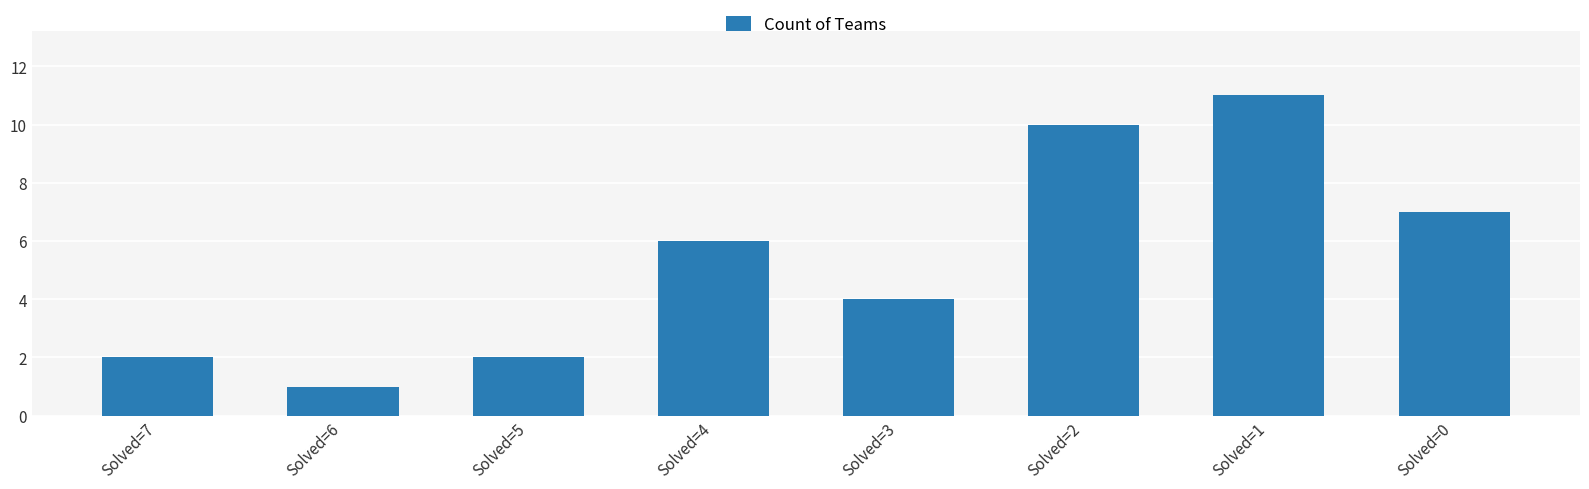

Are the bars horizontal?

No